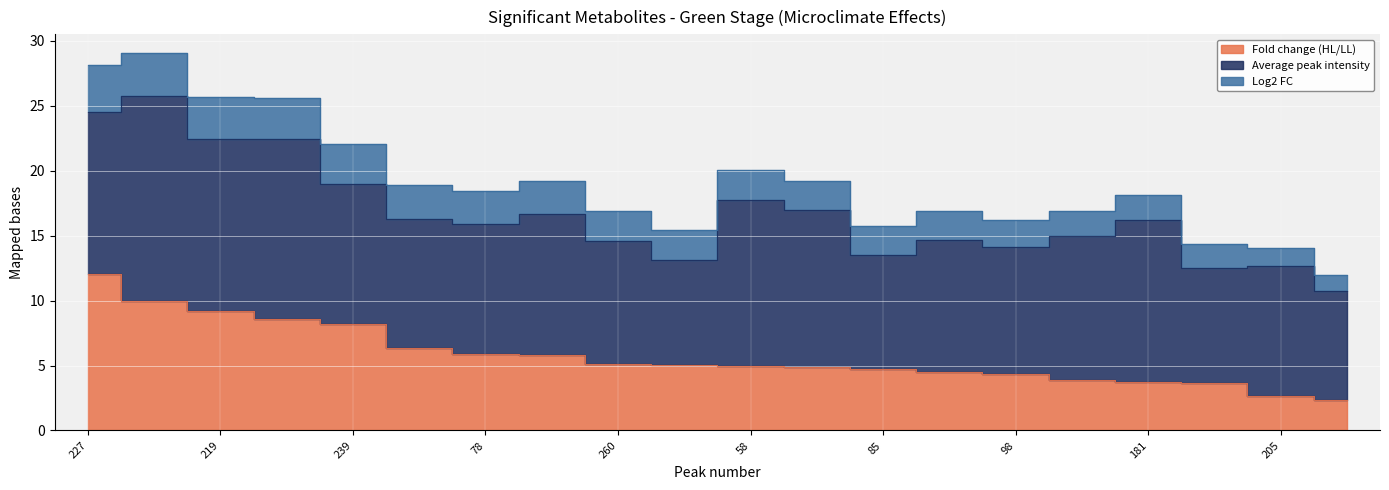

Rank the series by their average value, from highest to lowest.

Average peak intensity, Fold change (HL/LL), Log2 FC